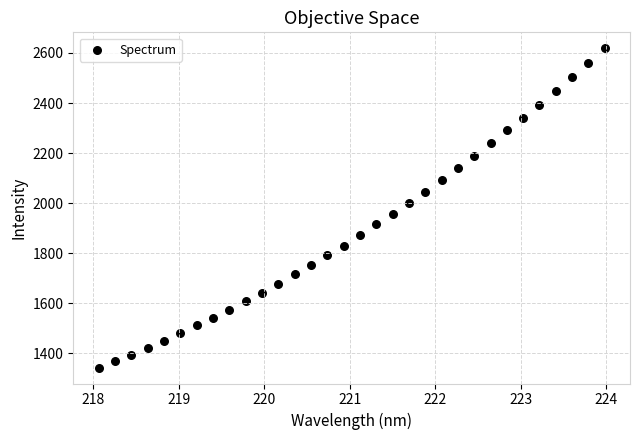

What is the range of Y values (max minus min)?

1275.0